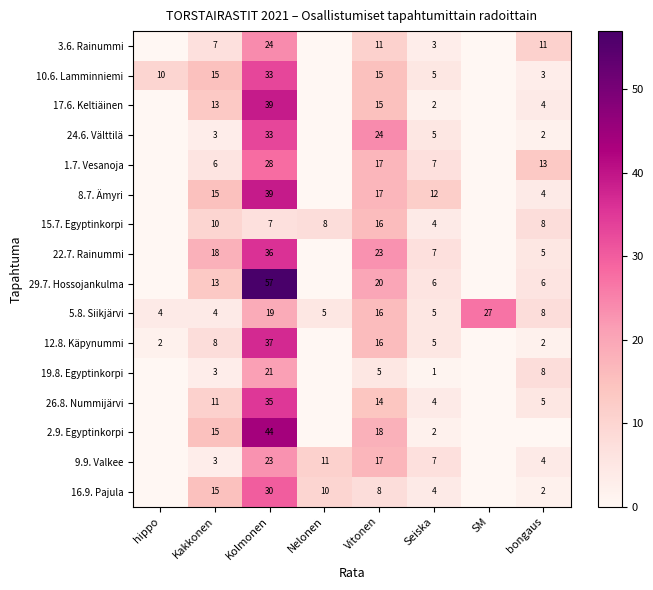

The value of 17.6. Keltiäinen at Kakkonen is 13. True or false?

True